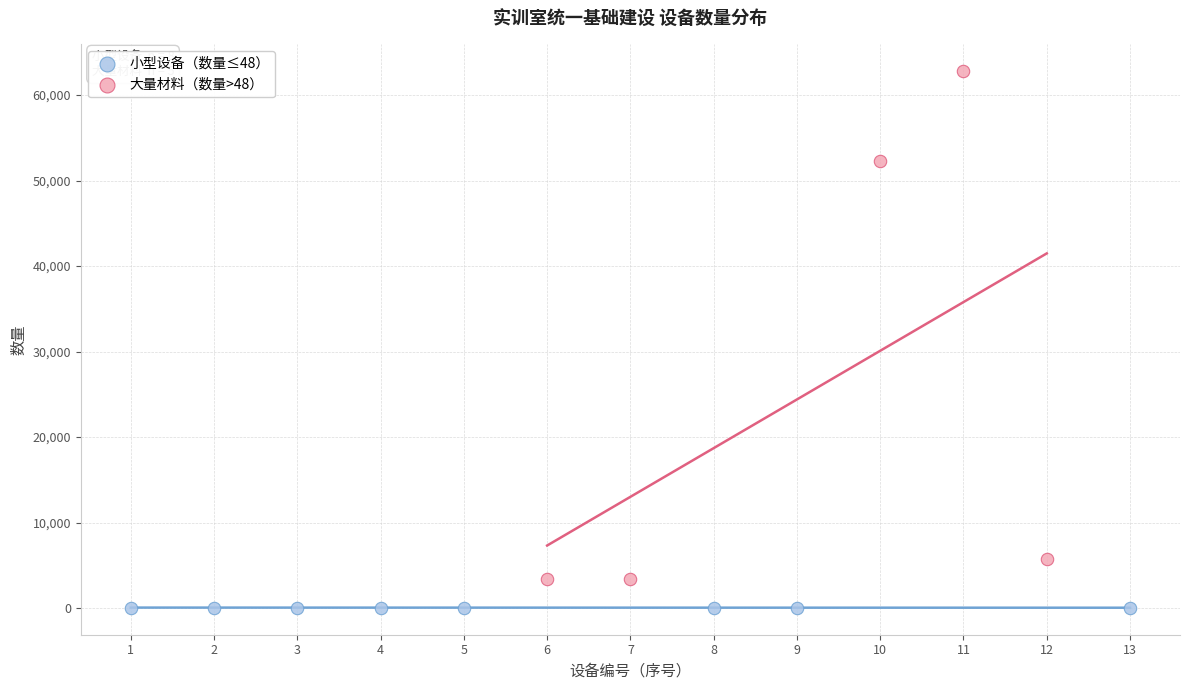

What are all the series names shown in the legend?

小型设备（数量≤48）, 大量材料（数量>48）